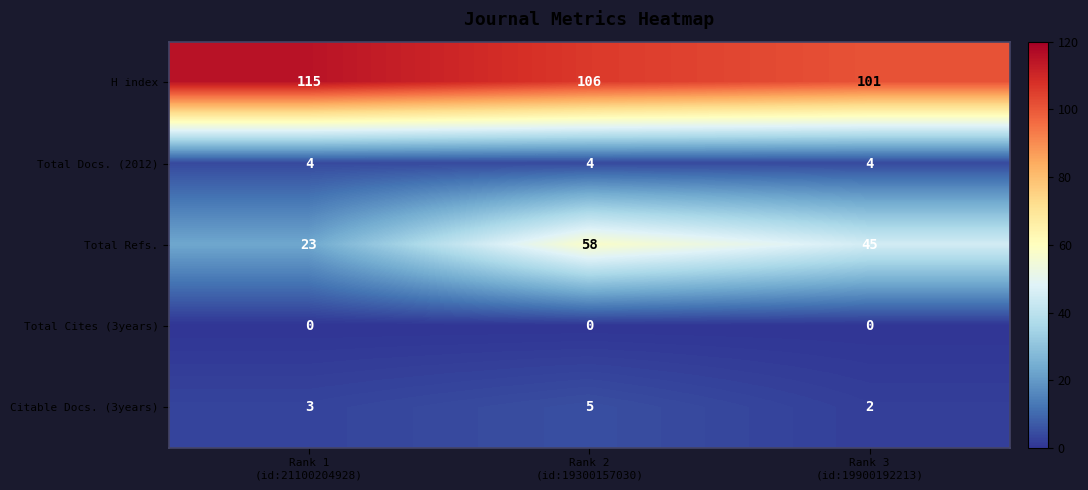

What is the spread (max minus min) of values at Rank 2
(id:19300157030)?

106